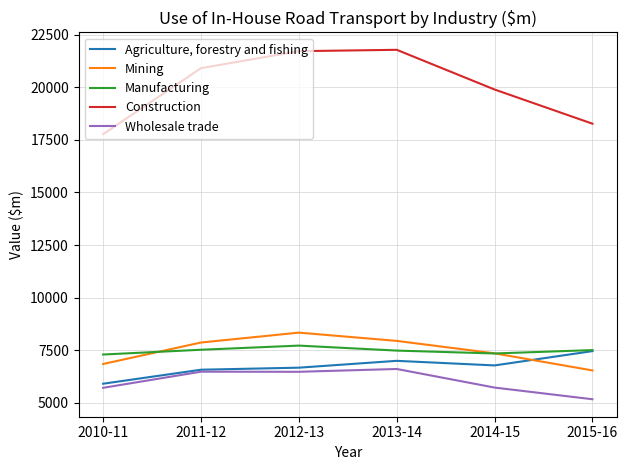

What is the total value across all series at 2015-16?

44949